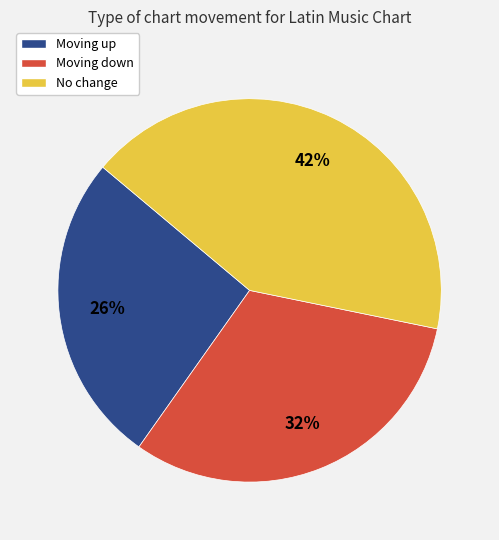

Between Moving up and Moving down, which is larger?

Moving down